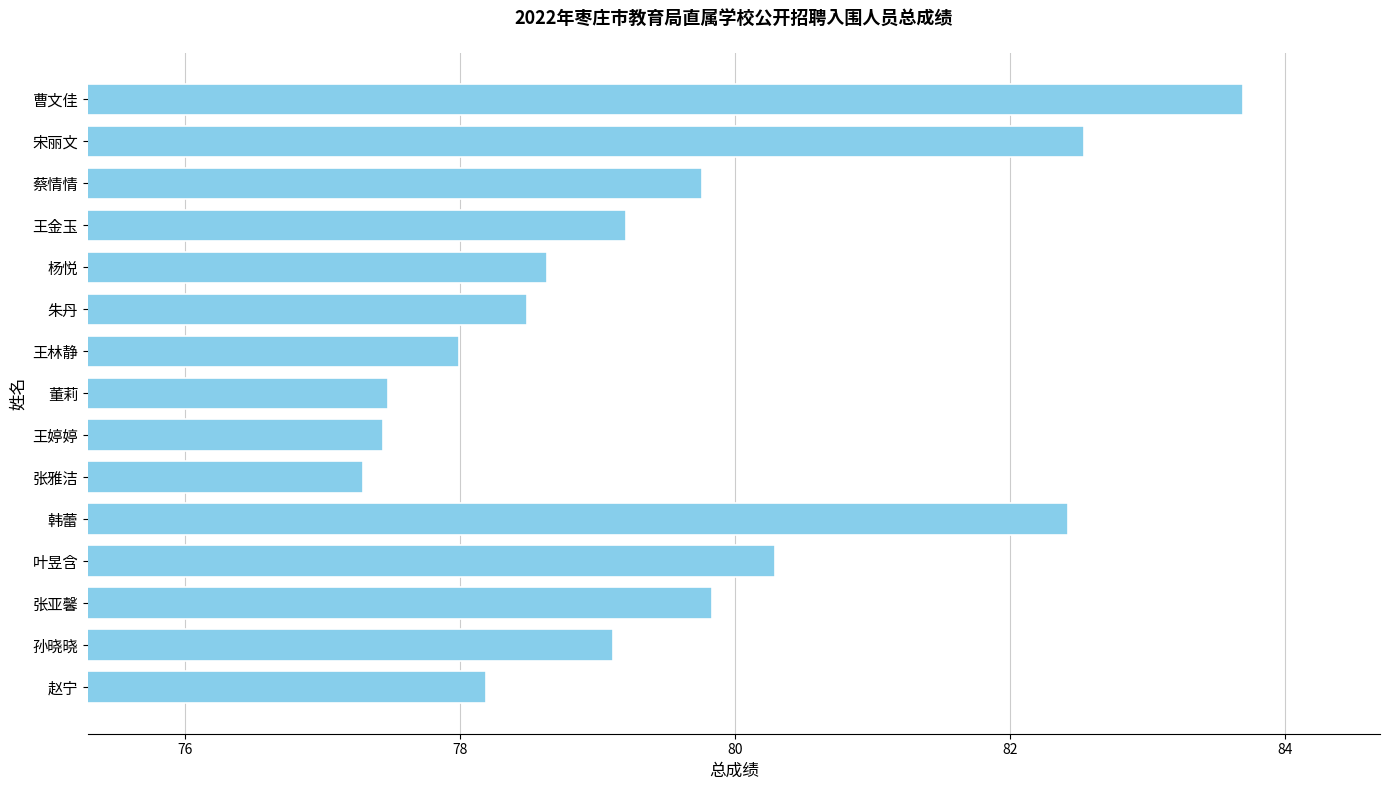

The value at 曹文佳 is 83.7. True or false?

True